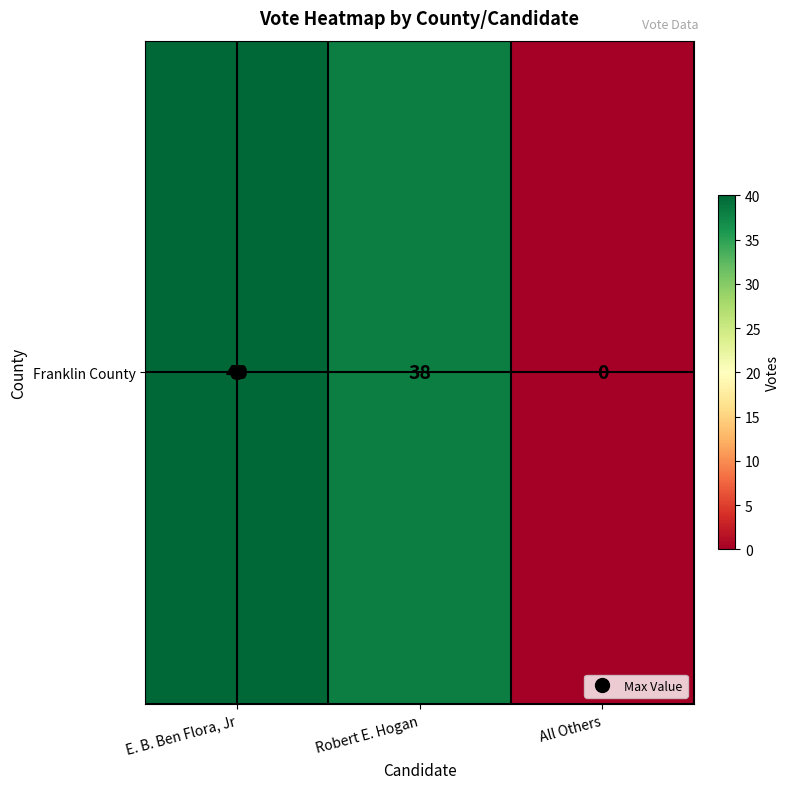

List the labels in order of value, smallest first.

All Others, Robert E. Hogan, E. B. Ben Flora, Jr